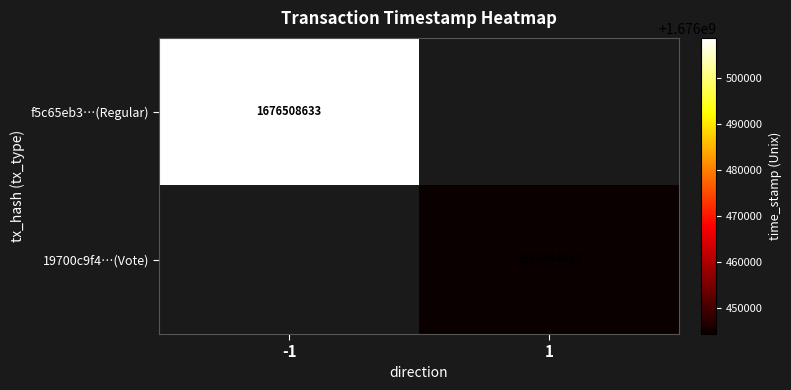

Is it true that f5c65eb3…(Regular) equals 1676508633 at -1?

True